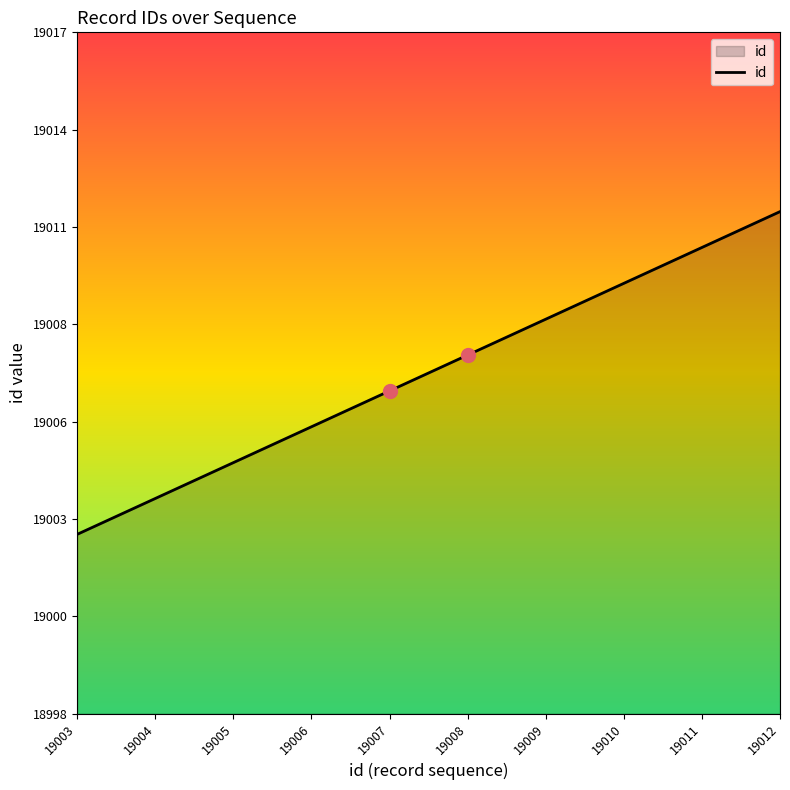

Does the chart have visible grid lines?

No